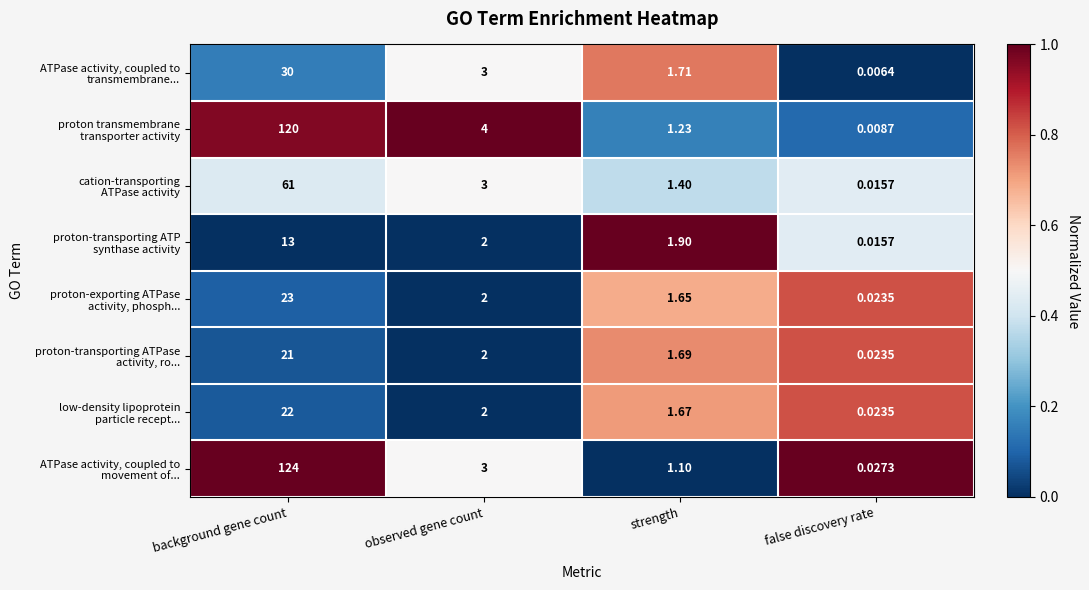

At which category does the chart reach its peak across all series?

background gene count